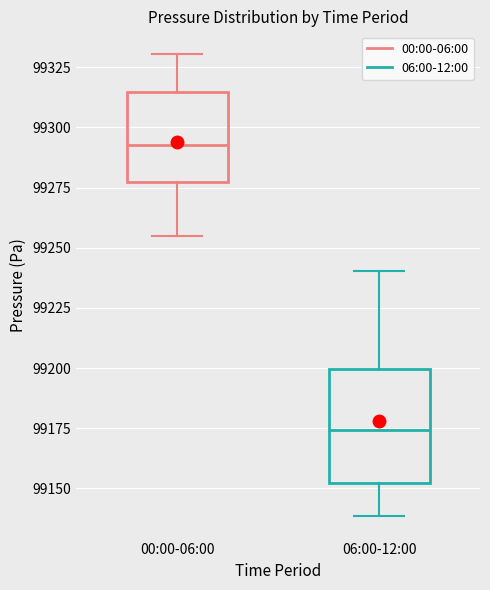

Which box has the lowest median line?

06:00-12:00